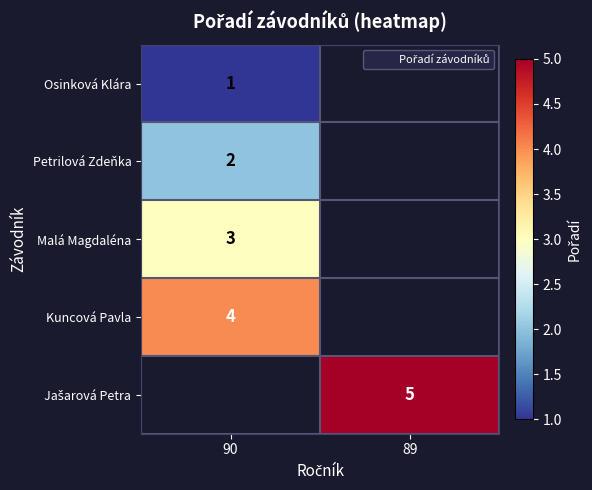

The value of Osinková Klára at 90 is 1.6. True or false?

False